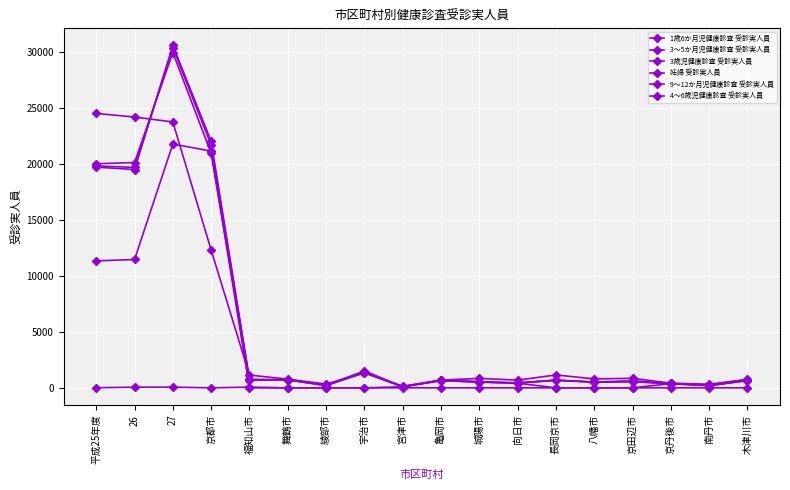

How many distinct data groups are displayed?

6